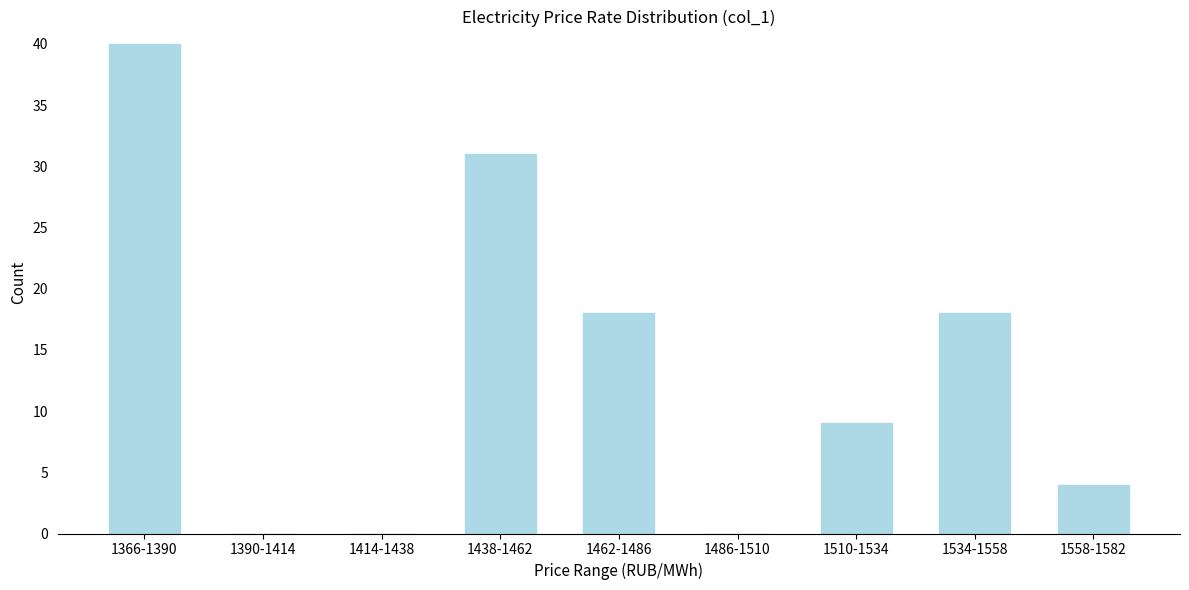

Reading left to right, what are all the values shown in this chart?

1366-1390=40	1390-1414=0	1414-1438=0	1438-1462=31	1462-1486=18	1486-1510=0	1510-1534=9	1534-1558=18	1558-1582=4